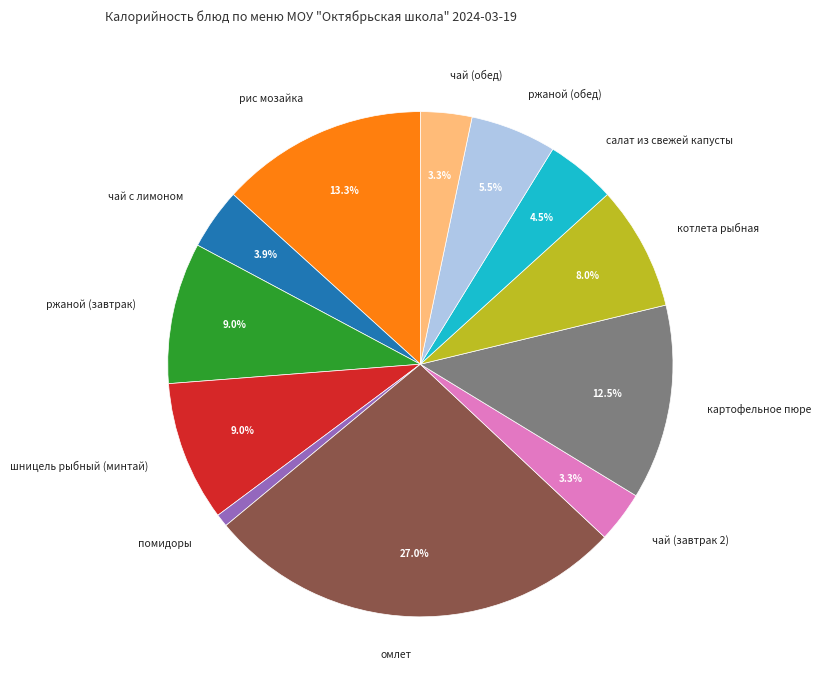

Does any single category account for the majority?

No